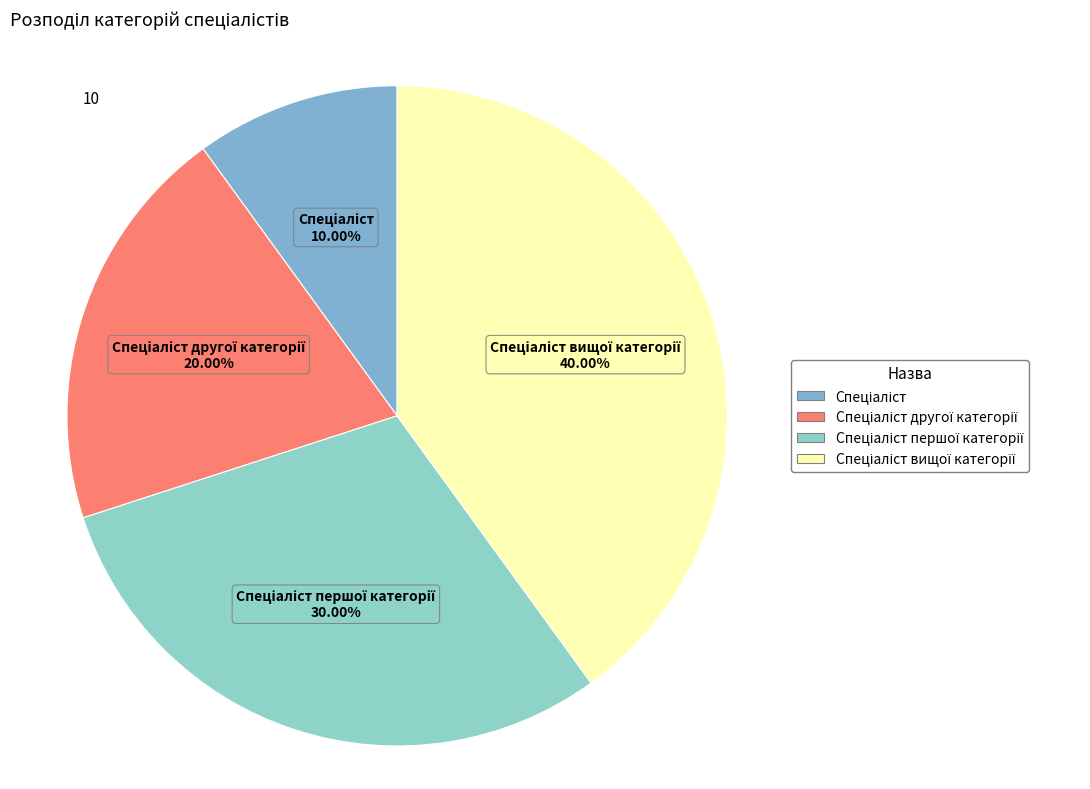

Is there any slice that represents more than half of the pie?

No